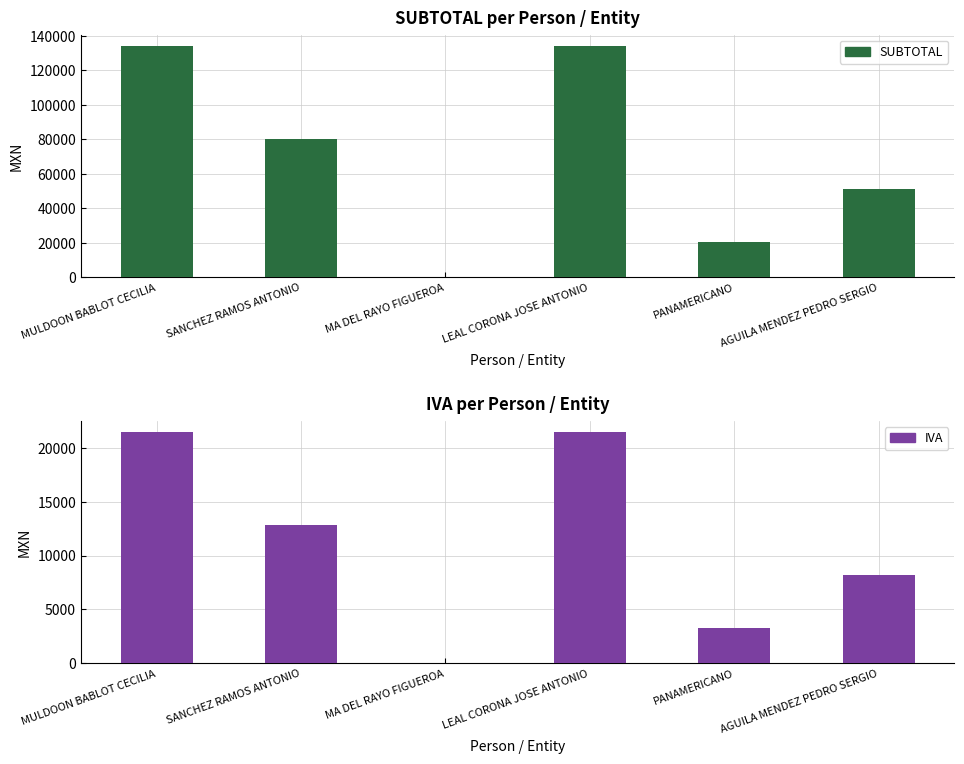

Rank the series by their maximum value, from highest to lowest.

SUBTOTAL, IVA